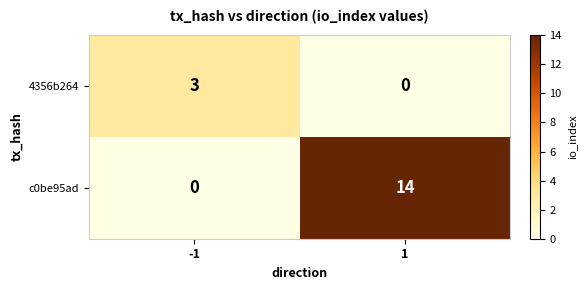

What is the average value of the c0be95ad series?

7